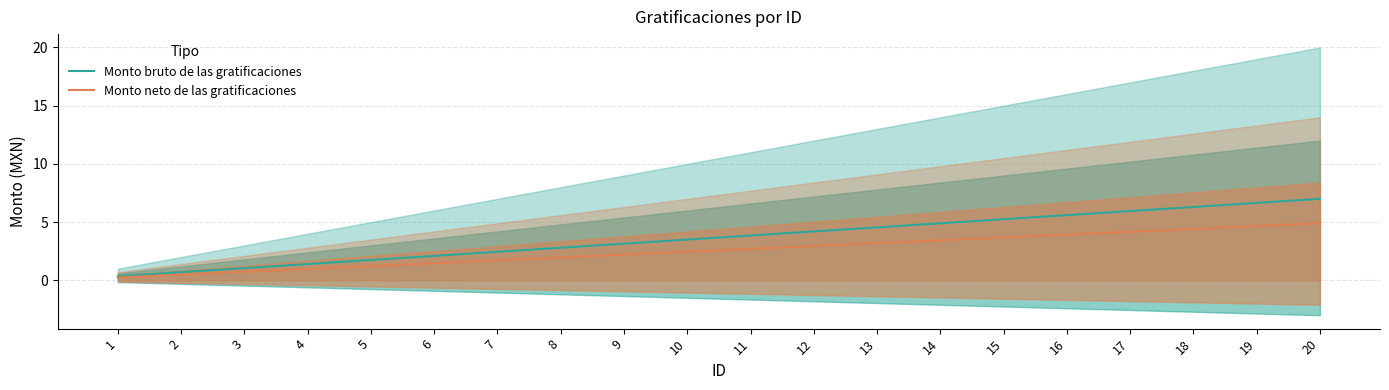

Where does the Monto bruto de las gratificaciones series first go above 3?

9